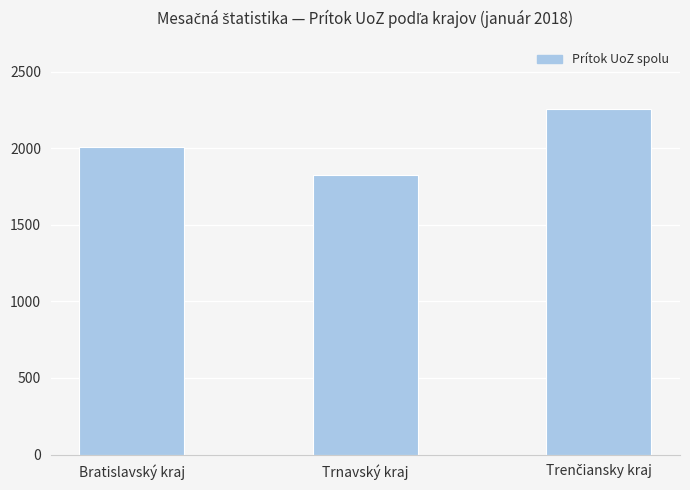

Read the value at Trnavský kraj.

1825